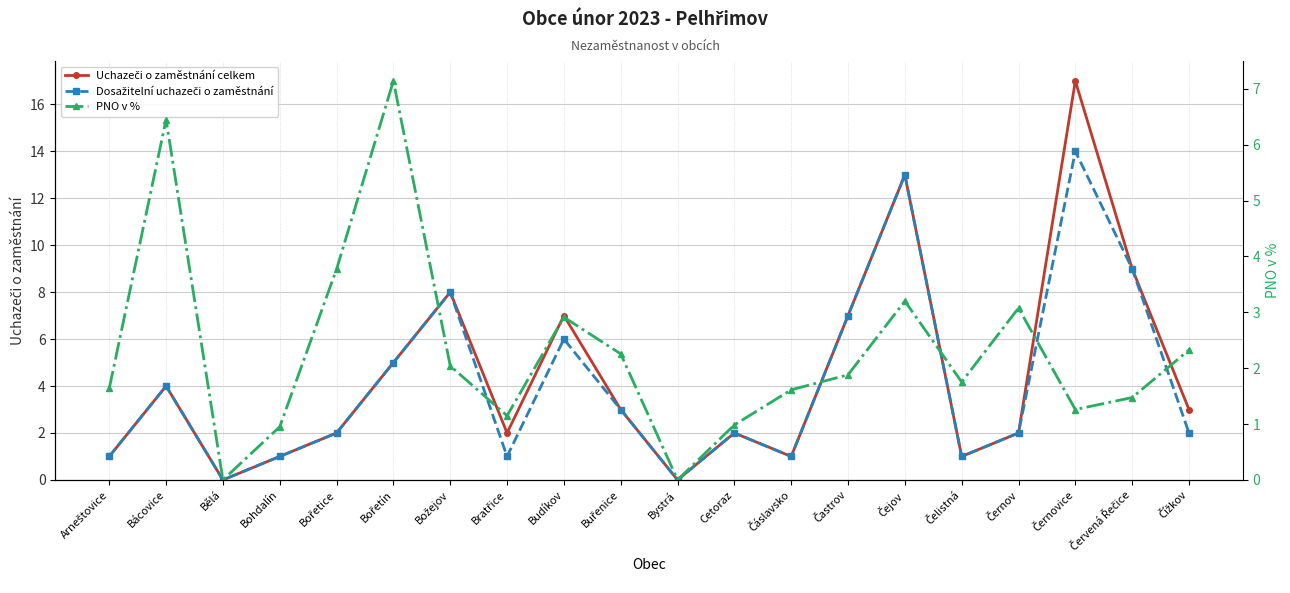

How many times do Dosažitelní uchazeči o zaměstnání and PNO v % cross each other?

9